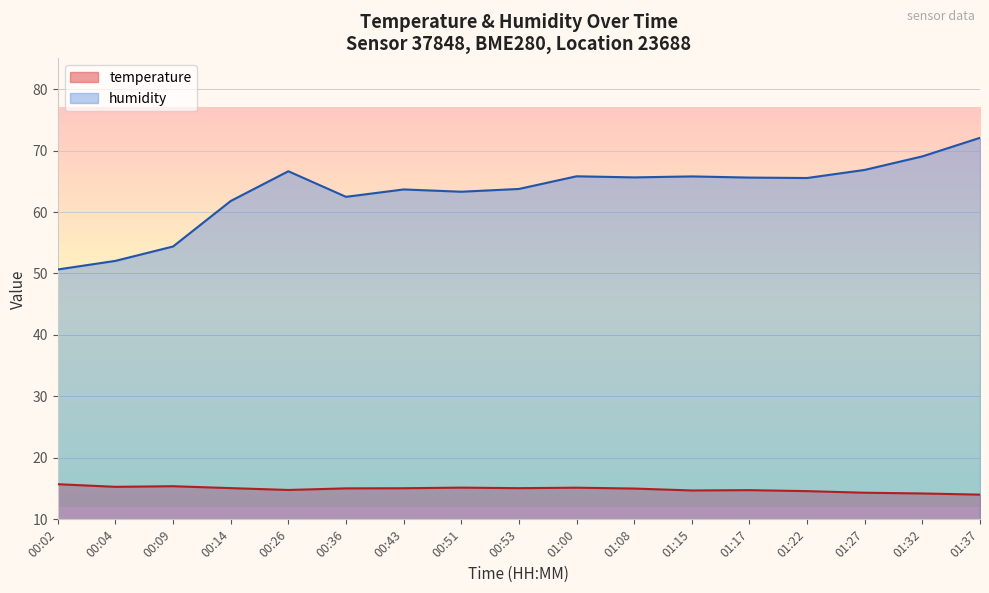

The temperature series shows 14.0 at 01:37. True or false?

True